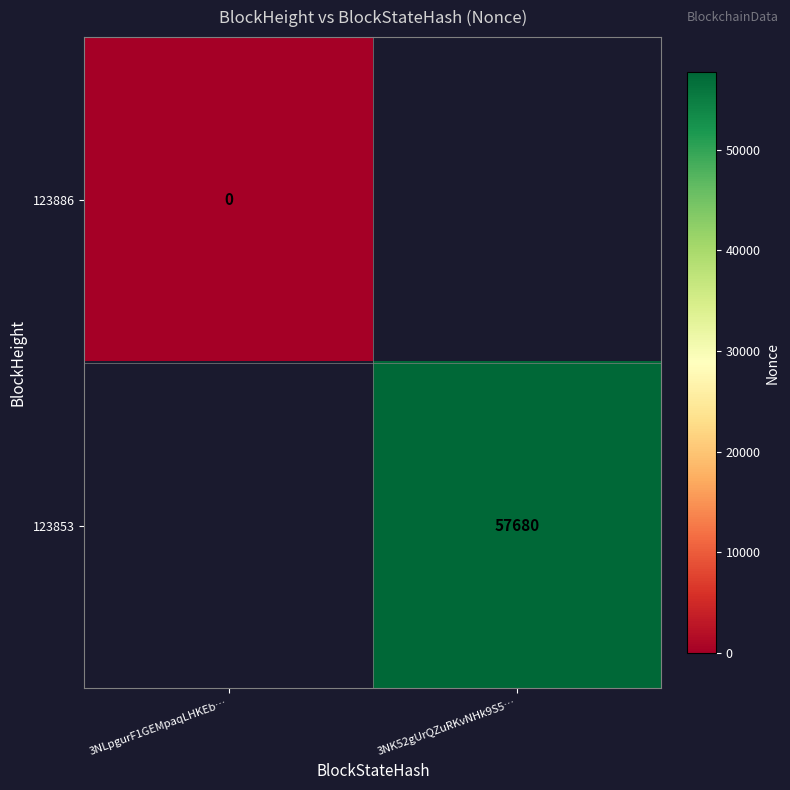

Which has a higher value, 3NLpgurF1GEMpaqLHKEb… or 3NK52gUrQZuRKvNHk9S5…?

3NK52gUrQZuRKvNHk9S5…